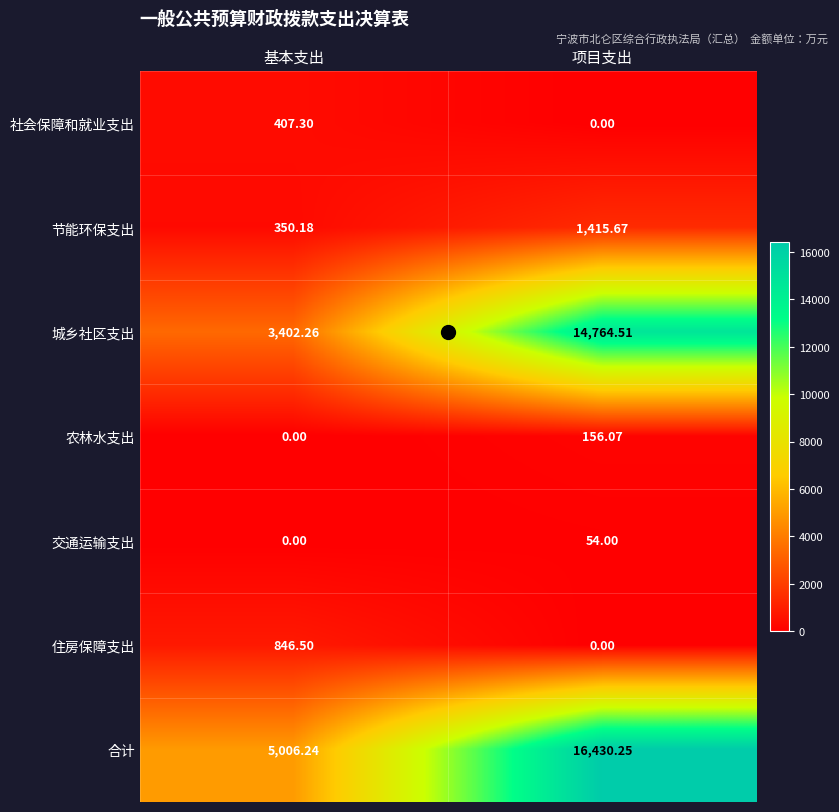

How many distinct data groups are displayed?

7